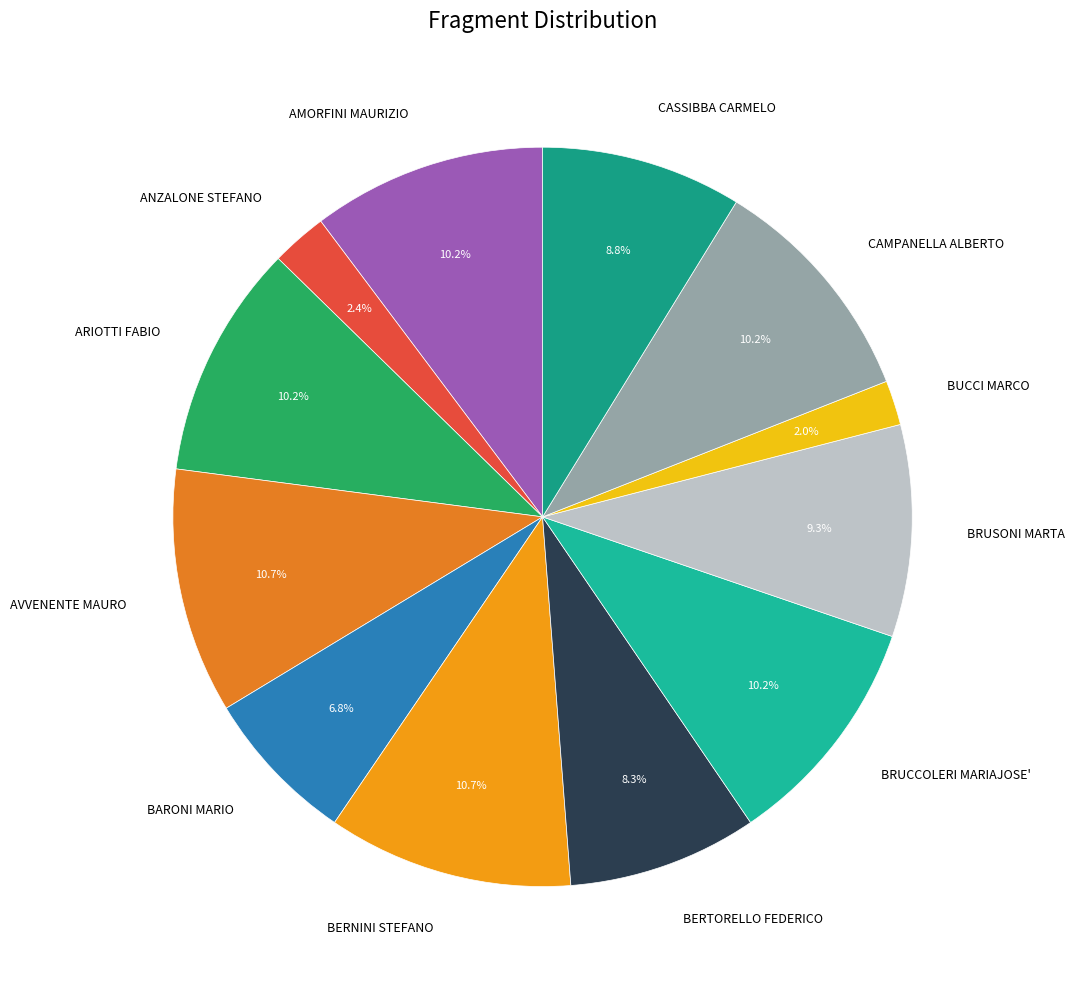

Between CASSIBBA CARMELO and ARIOTTI FABIO, which is larger?

ARIOTTI FABIO